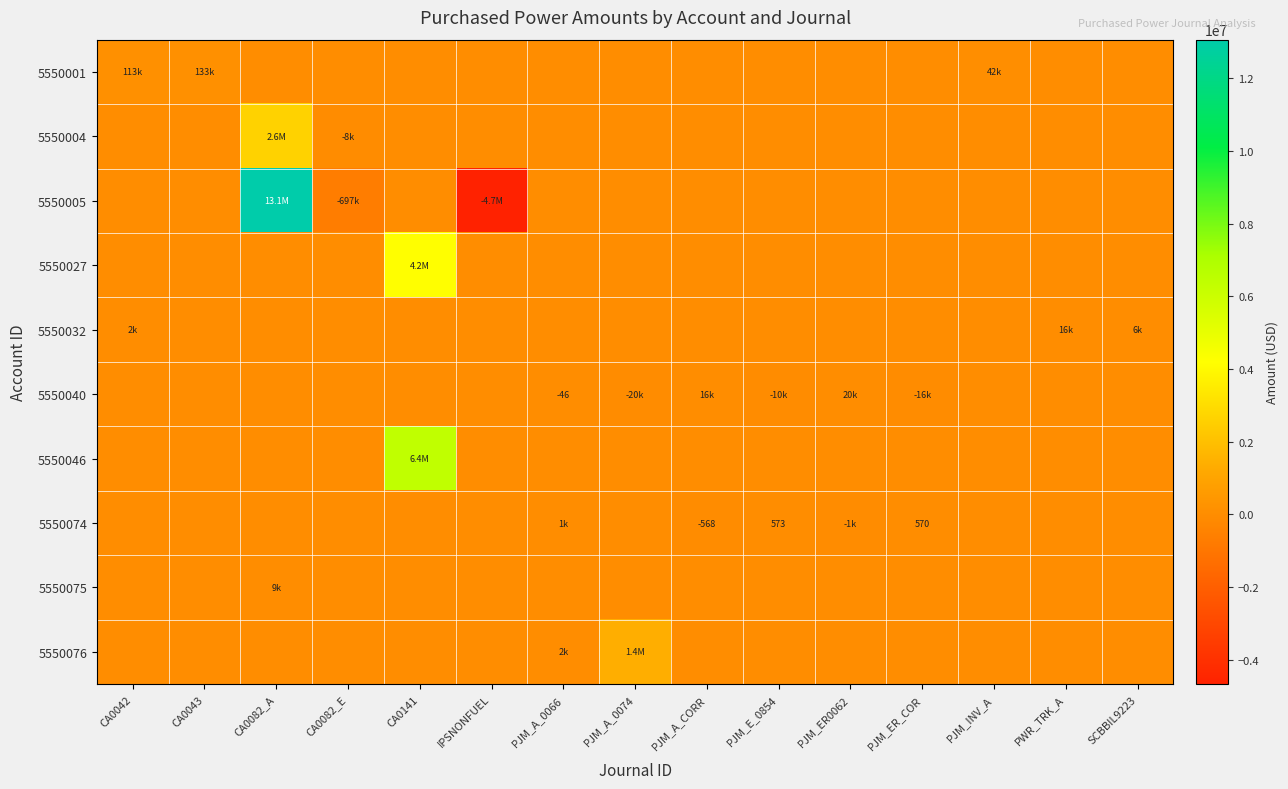

List the series in order of their peak value, highest first.

5550005, 5550046, 5550027, 5550004, 5550076, 5550001, 5550040, 5550032, 5550075, 5550074